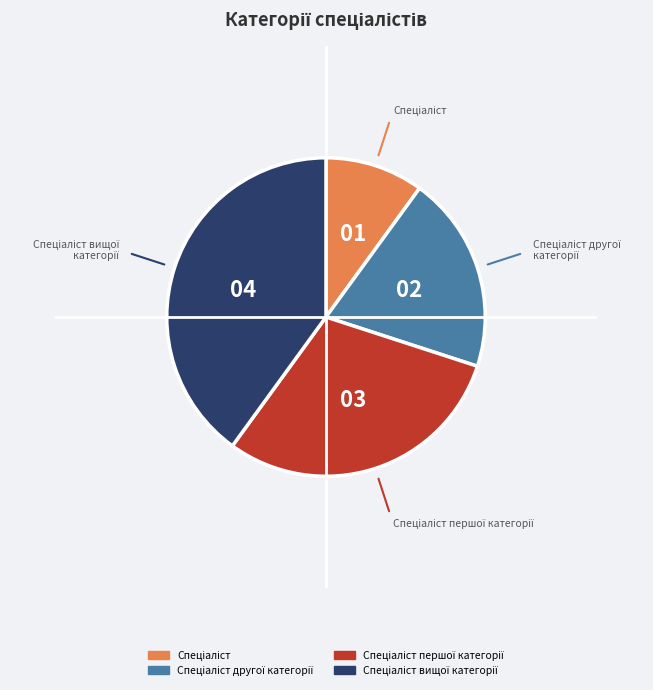

Does any single category account for the majority?

No